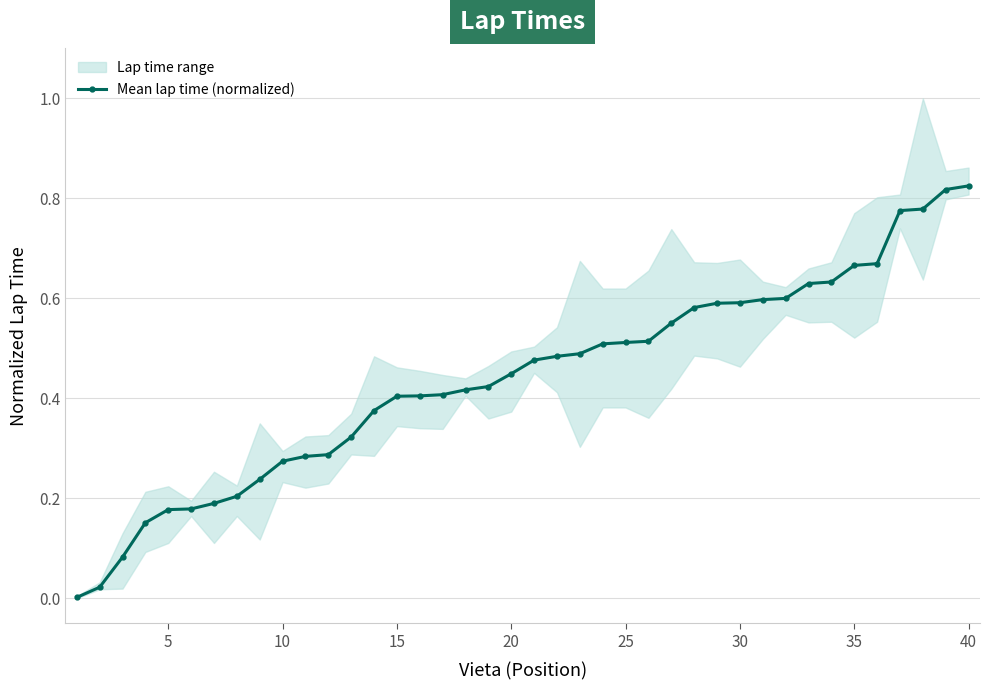

How many lines are shown in the chart?

1